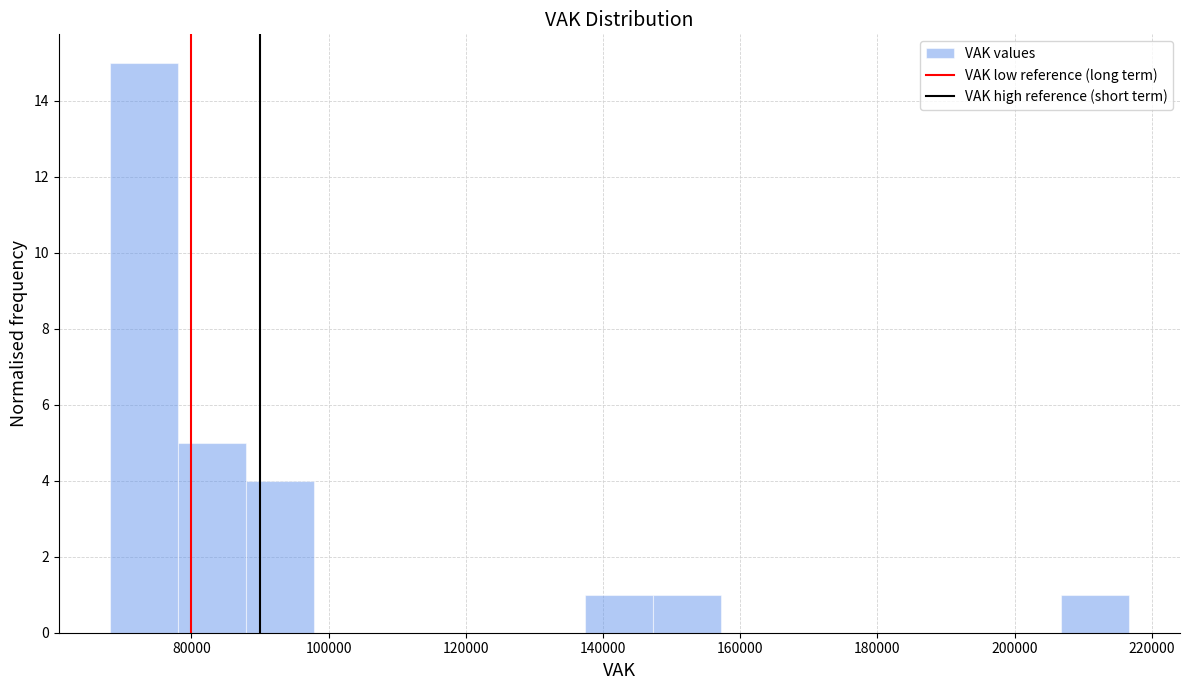

What is the height of the bar covering 138000 to 148000 on the x-axis? Neither the bar edges nor the heights are printed on the chart, so give them approximately, as read against the axes.

1